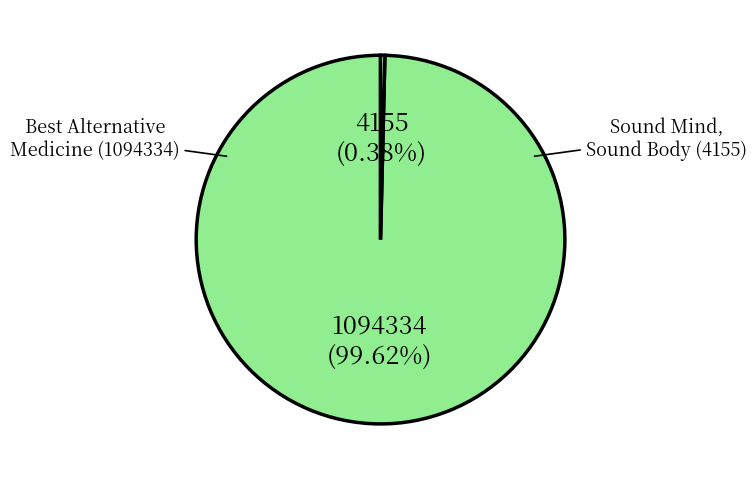

True or false: Sound Mind, Sound Body (4155) accounts for 1% of the total.

False